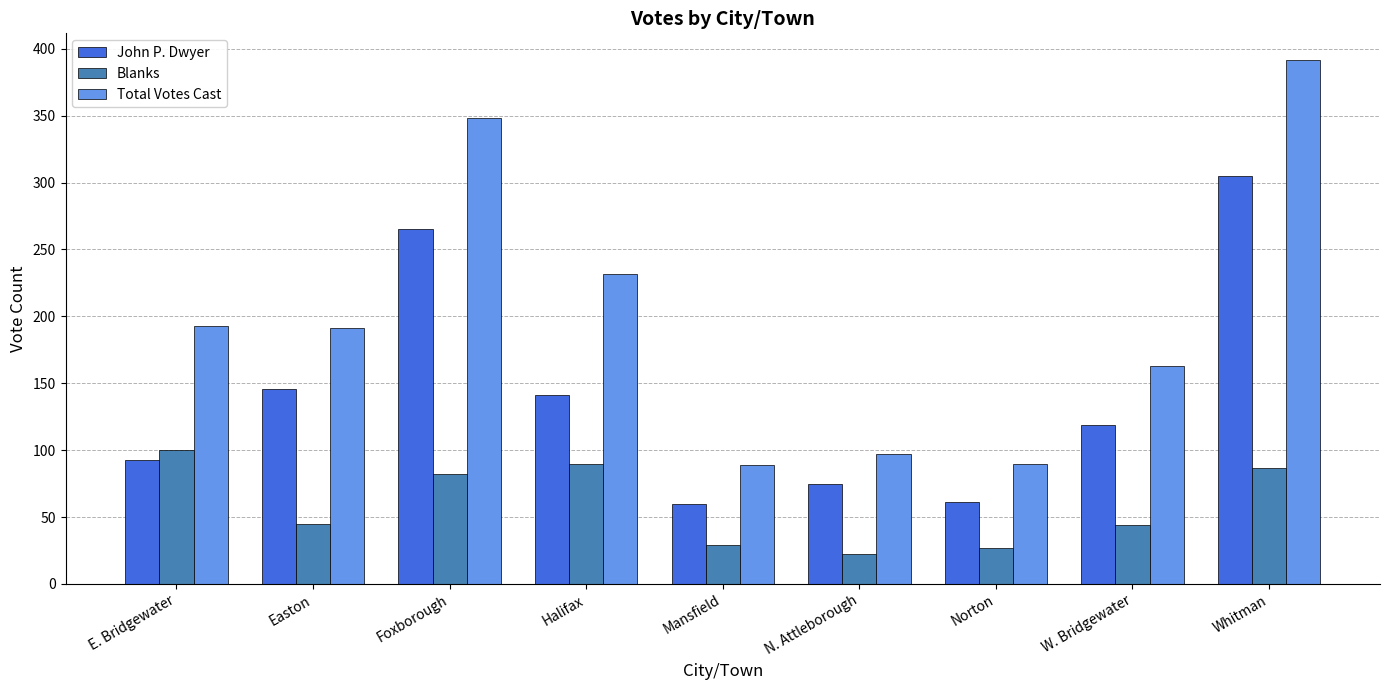

At which label is Total Votes Cast closest to 240?

Halifax